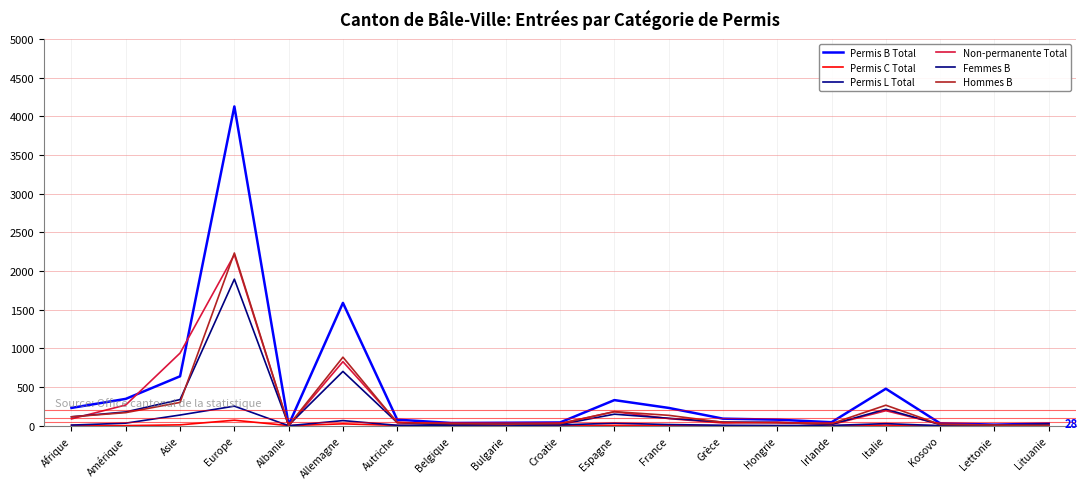

Reading left to right, what are all the values shown in this chart?

Permis B Total: Afrique=230	Amérique=347	Asie=639	Europe=4128	Albanie=11	Allemagne=1588	Autriche=78	Belgique=35	Bulgarie=38	Croatie=42	Espagne=331	France=230	Grèce=91	Hongrie=78	Irlande=45	Italie=478	Kosovo=31	Lettonie=14	Lituanie=28
Permis C Total: Afrique=5	Amérique=1	Asie=11	Europe=71	Albanie=1	Allemagne=24	Autriche=4	Belgique=1	Bulgarie=0	Croatie=2	Espagne=5	France=5	Grèce=0	Hongrie=0	Irlande=0	Italie=8	Kosovo=0	Lettonie=0	Lituanie=0
Permis L Total: Afrique=8	Amérique=33	Asie=138	Europe=253	Albanie=0	Allemagne=66	Autriche=5	Belgique=5	Bulgarie=5	Croatie=10	Espagne=33	France=15	Grèce=5	Hongrie=2	Irlande=3	Italie=27	Kosovo=0	Lettonie=0	Lituanie=1
Non-permanente Total: Afrique=88	Amérique=268	Asie=939	Europe=2211	Albanie=0	Allemagne=828	Autriche=47	Belgique=15	Bulgarie=17	Croatie=29	Espagne=181	France=92	Grèce=35	Hongrie=46	Irlande=14	Italie=194	Kosovo=21	Lettonie=8	Lituanie=8
Femmes B: Afrique=115	Amérique=178	Asie=338	Europe=1895	Albanie=7	Allemagne=702	Autriche=40	Belgique=8	Bulgarie=18	Croatie=16	Espagne=149	France=96	Grèce=47	Hongrie=42	Irlande=18	Italie=213	Kosovo=15	Lettonie=6	Lituanie=23
Hommes B: Afrique=115	Amérique=169	Asie=301	Europe=2233	Albanie=4	Allemagne=886	Autriche=38	Belgique=27	Bulgarie=20	Croatie=26	Espagne=182	France=134	Grèce=44	Hongrie=36	Irlande=27	Italie=265	Kosovo=16	Lettonie=8	Lituanie=5